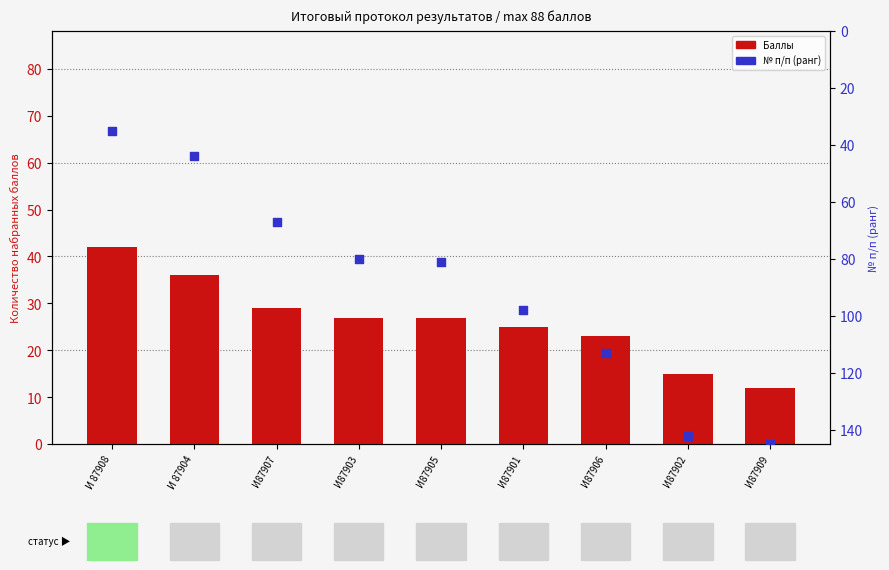

Which series has the largest total across all categories?

№ п/п (ранг)